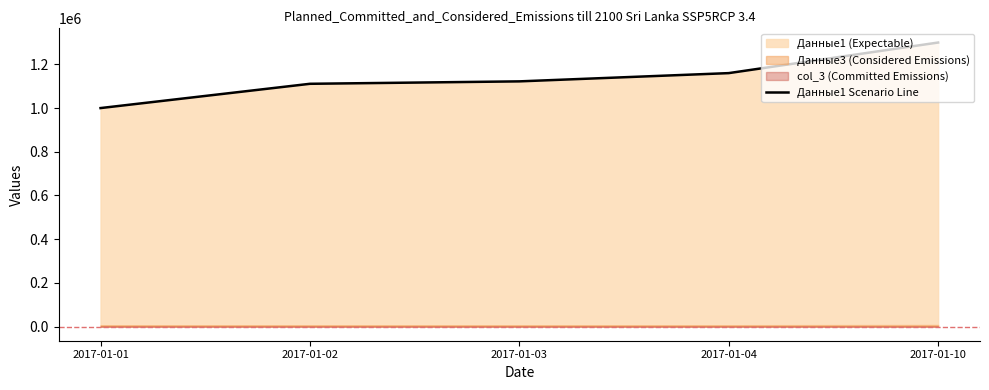

Reading left to right, what are all the values shown in this chart?

2017-01-01=1000000	2017-01-02=1111111	2017-01-03=1122222	2017-01-04=1160000	2017-01-10=1300000